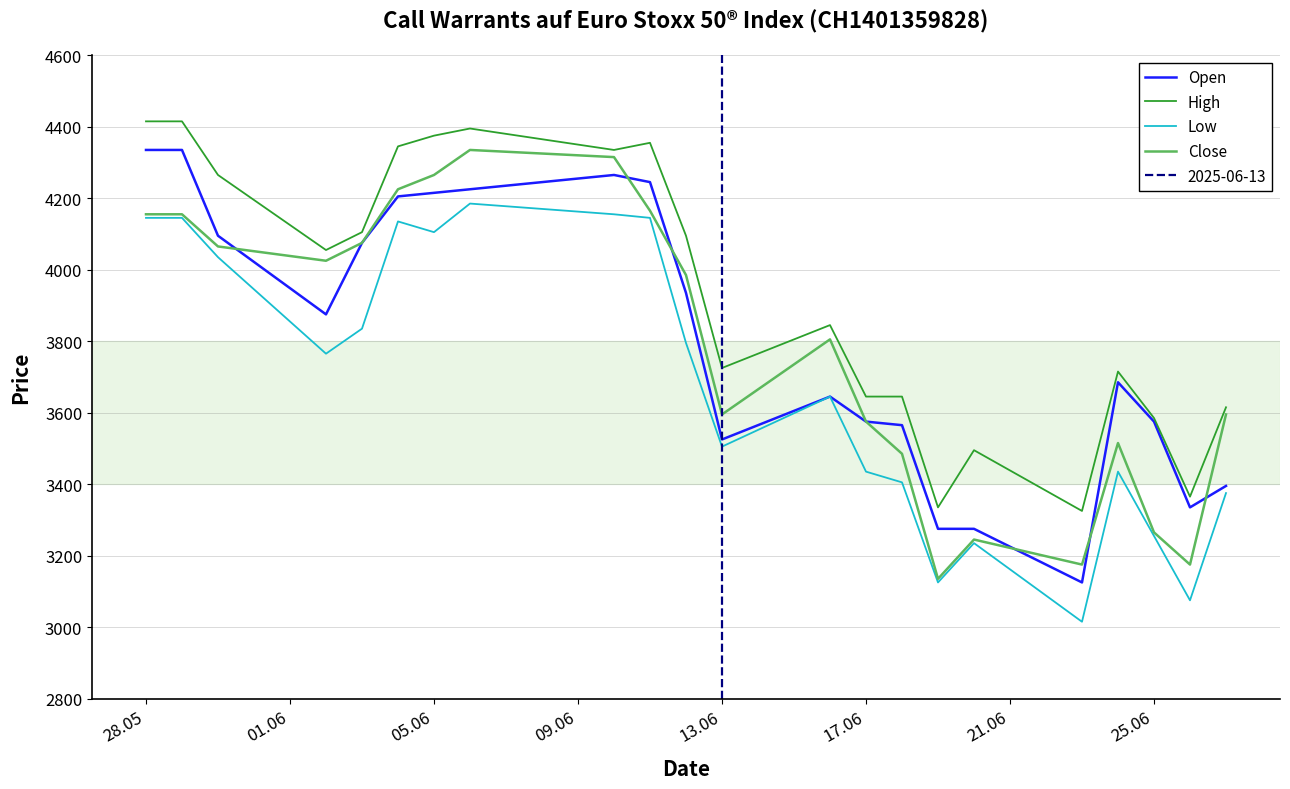

What is the lowest value of the Close series?

3135